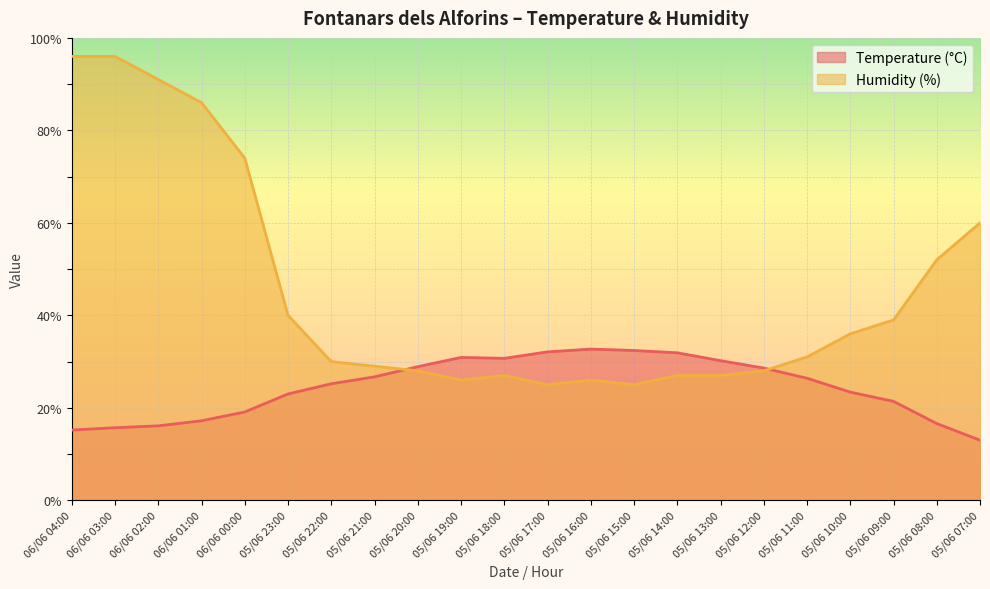

At how many categories does at least one series exceed 18?

22